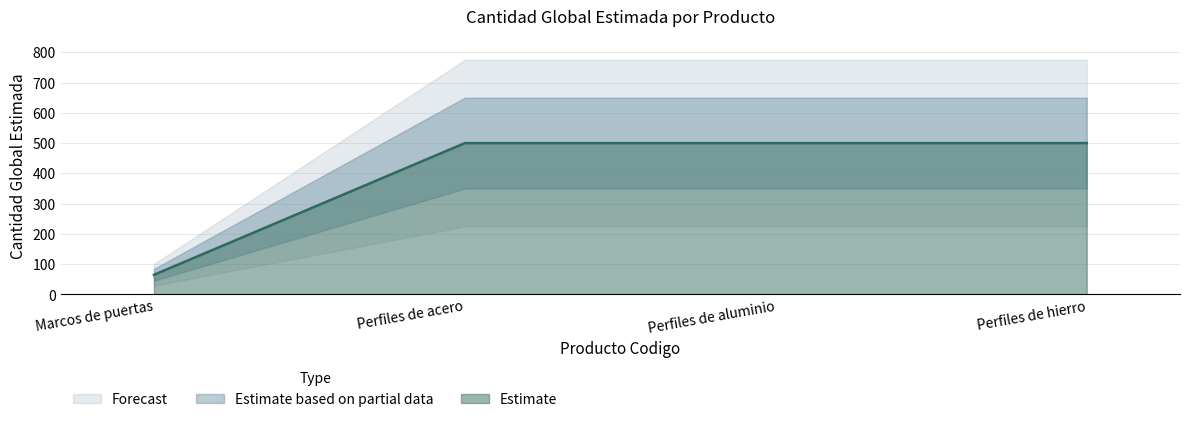

The value of Estimate at Perfiles de hierro is 500. True or false?

True